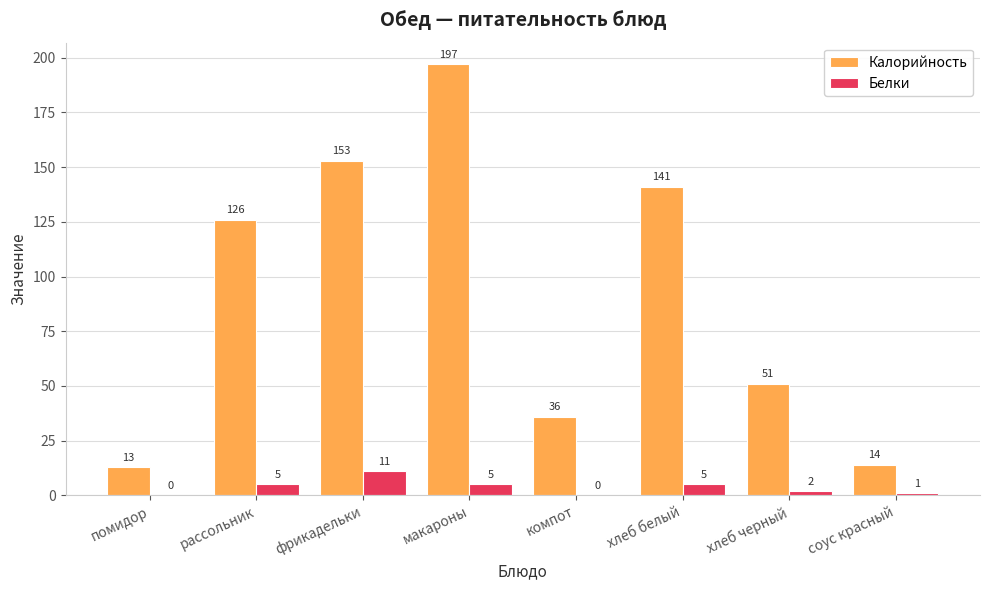

What is the total value across all series at хлеб черный?

53